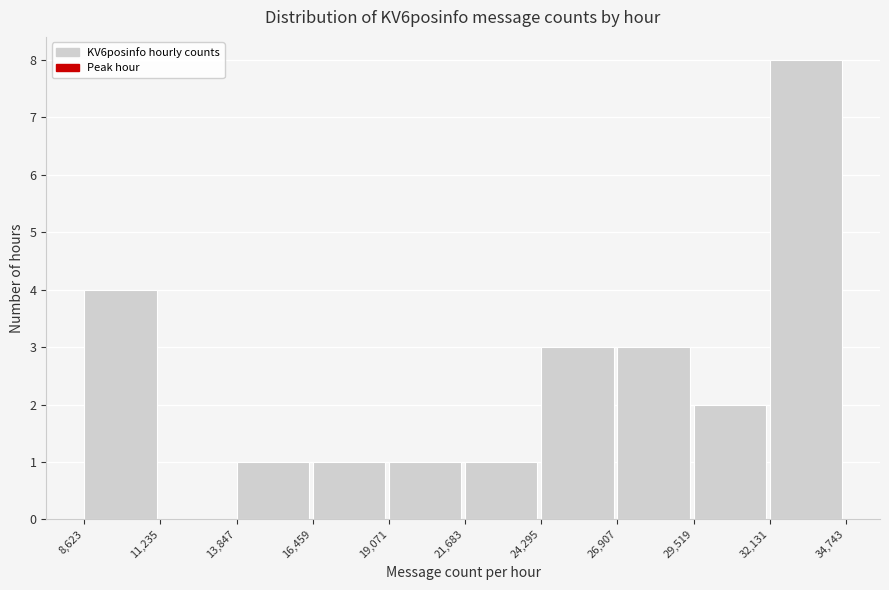

How tall is the bar that spans 13,847 to 16,459 on the x-axis? The values are not printed on the chart, so give them approximately, as read against the axis.

1